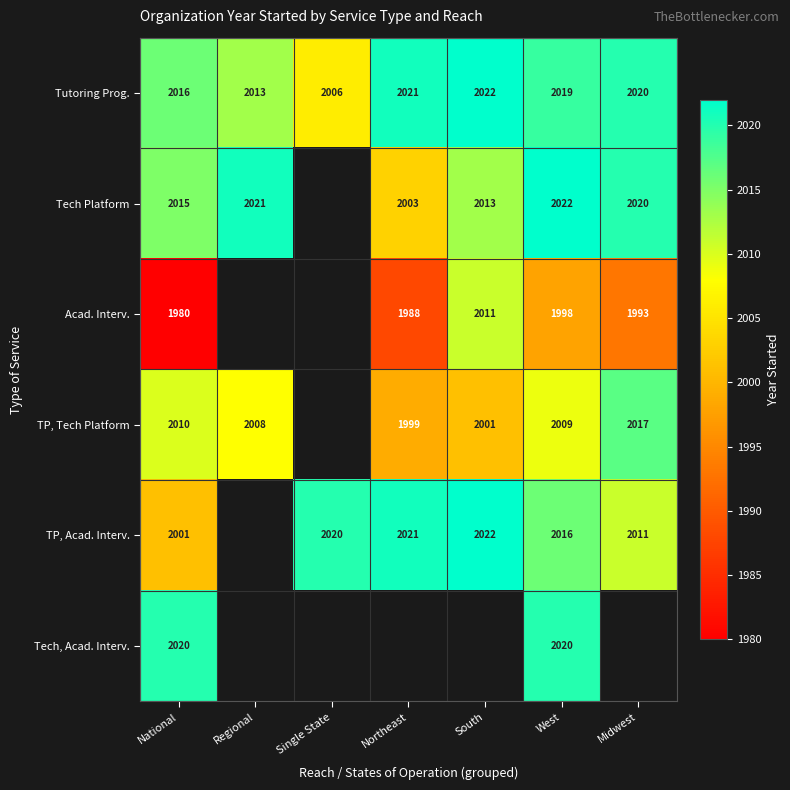

Rank the series at West from lowest to highest value.

Acad. Interv., TP, Tech Platform, TP, Acad. Interv., Tutoring Prog., Tech, Acad. Interv., Tech Platform